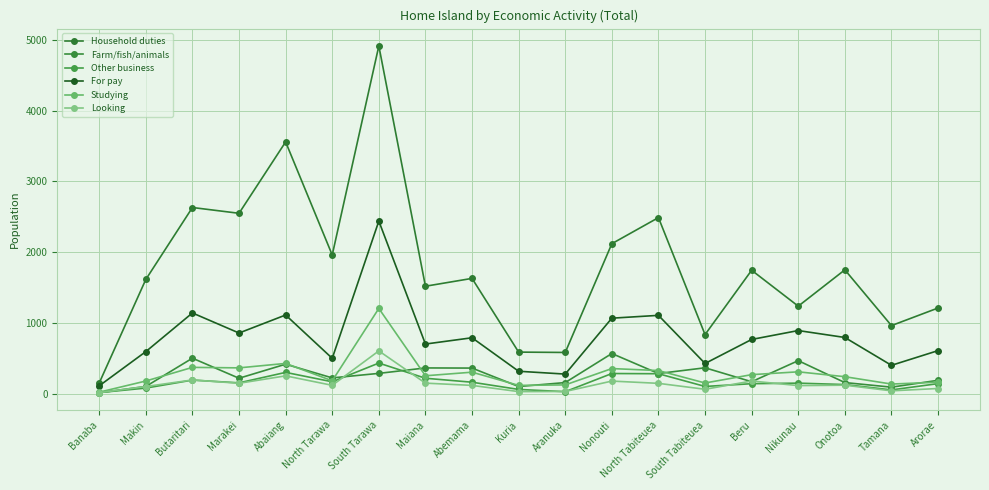

At which label does Studying first exceed 251?

Butaritari